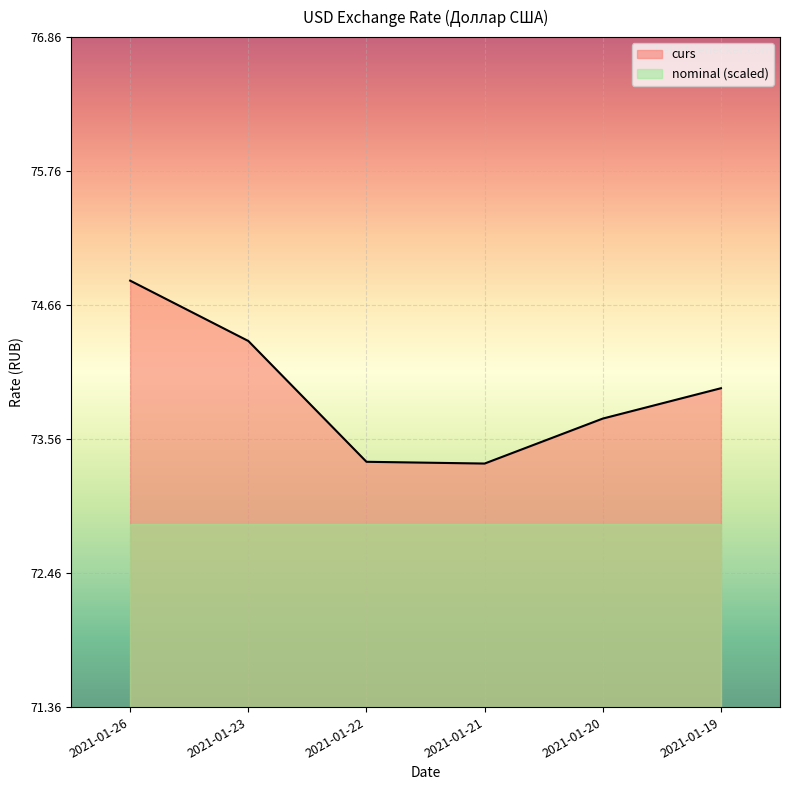

What is the change in value from 2021-01-23 to 2021-01-21?

-1.0